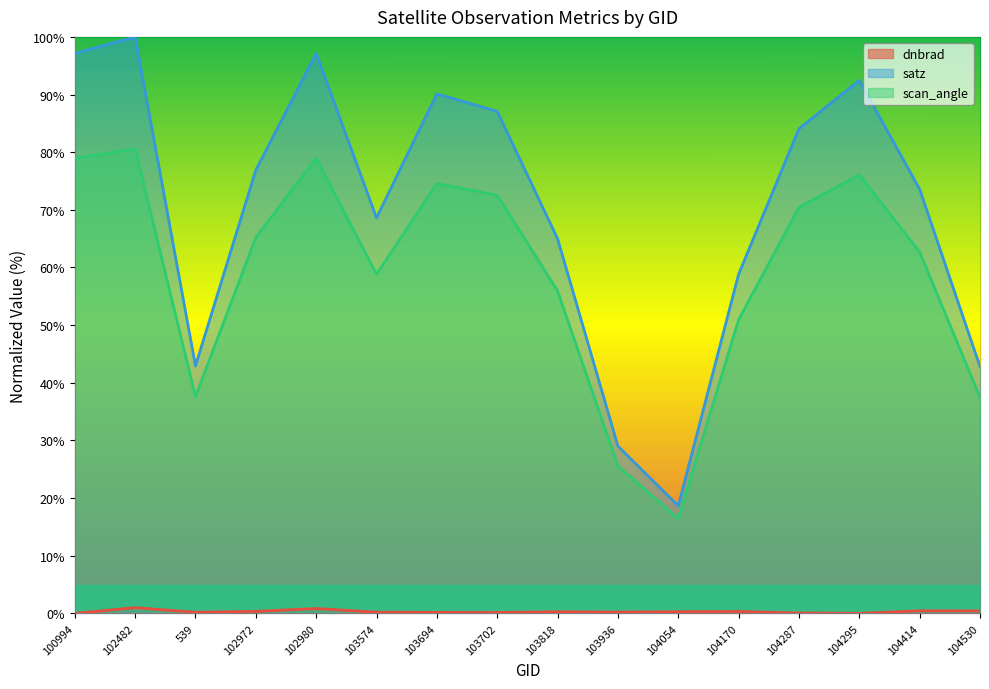

Which series has the largest total across all categories?

satz